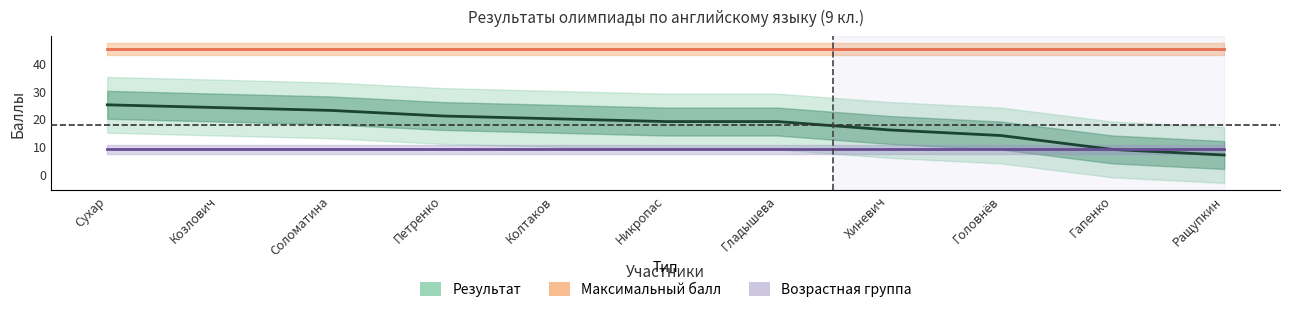

At which label is Возрастная группа closest to 9?

Сухар